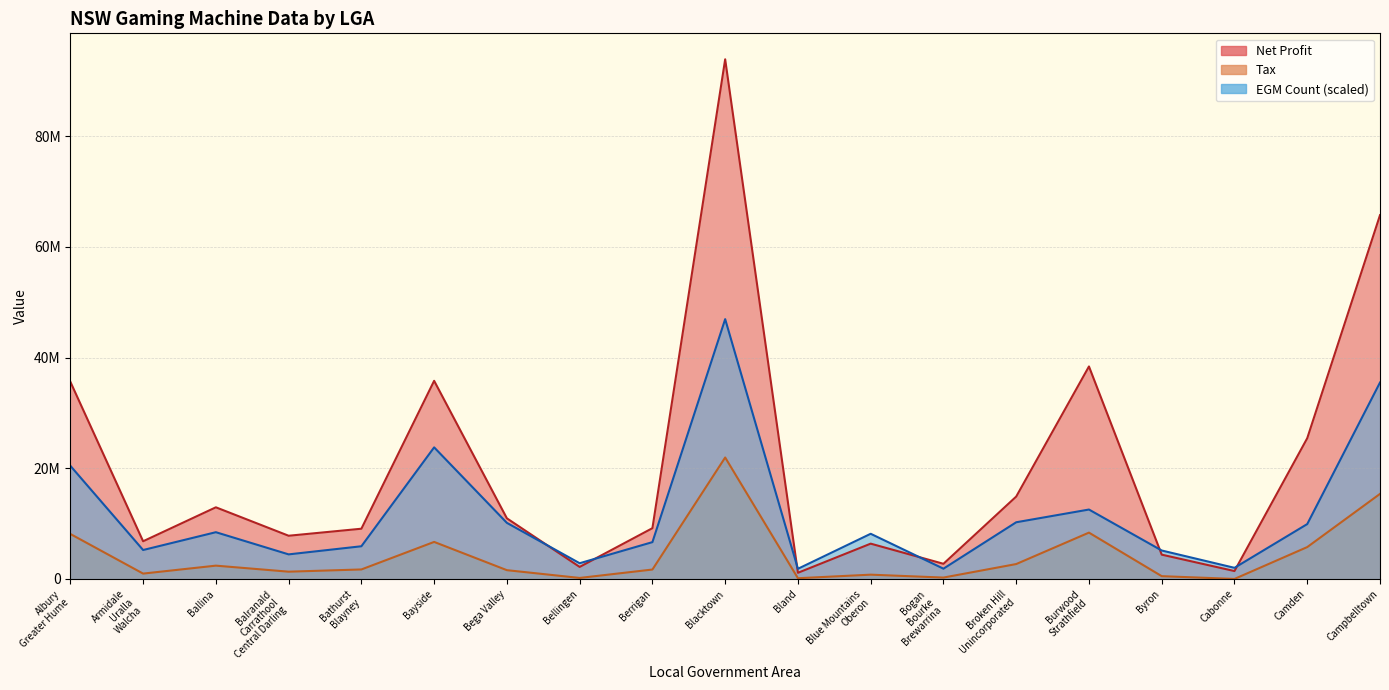

At which category does EGM Count reach its first local peak?

Ballina